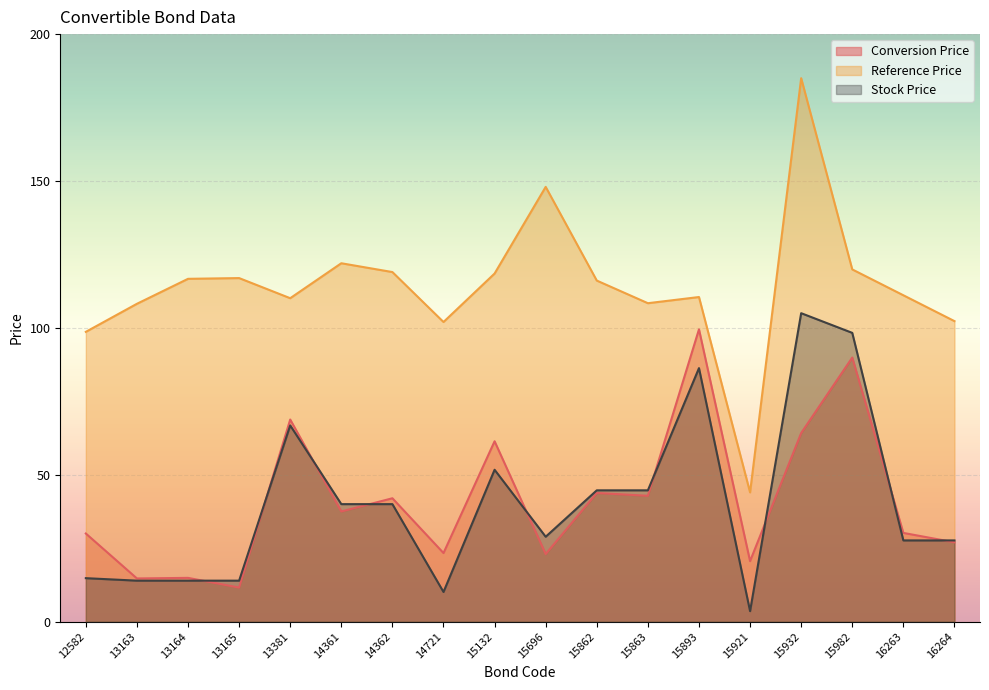

Reading right to left, extract all data points from this chart.

Conversion Price: 27.0	30.2	89.9	64.2	20.6	99.5	42.8	43.8	23.0	61.4	23.4	42.0	37.5	68.8	11.6	14.9	14.7	30.0
Reference Price: 102.3	111.1	119.9	185.0	44.0	110.5	108.4	116.1	148.0	118.5	102.0	119.0	122.0	110.1	117.0	116.7	108.2	98.7
Stock Price: 27.6	27.6	98.3	105.0	3.6	86.3	44.7	44.7	28.9	51.7	10.1	40.0	40.0	66.8	13.9	13.9	13.9	14.8